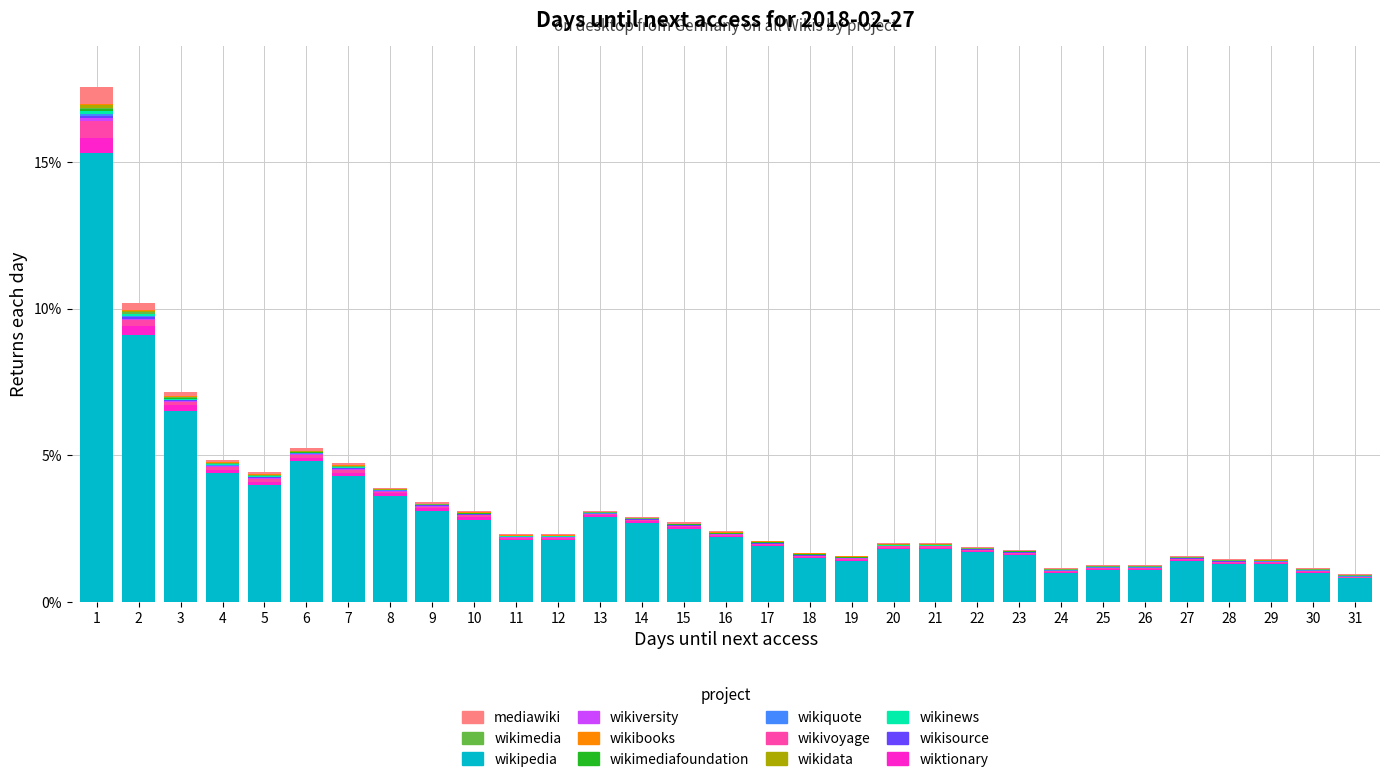

What is the maximum value for wikipedia?

15.3